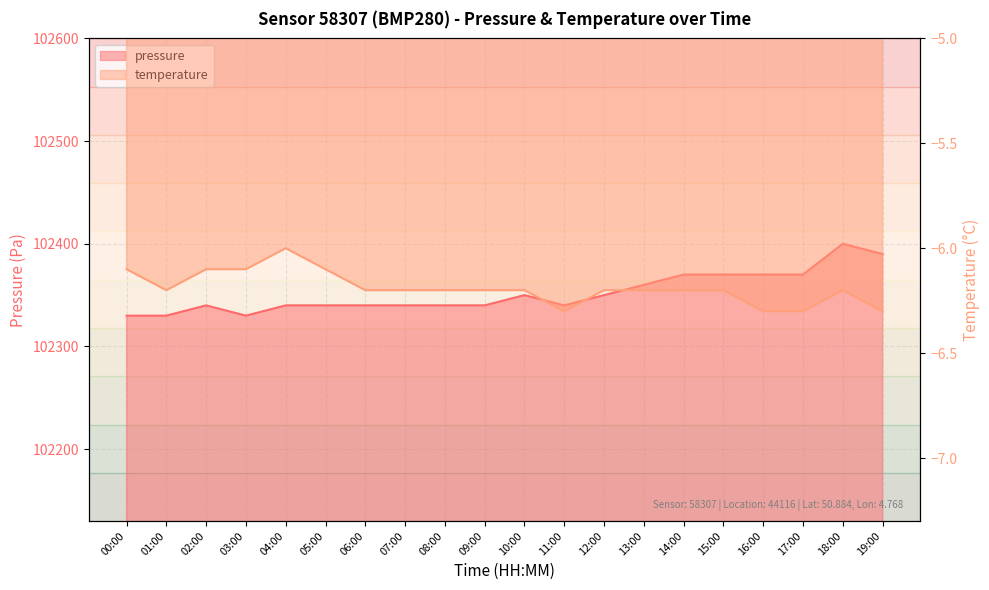

Between 05:00 and 12:00, which is larger?

12:00